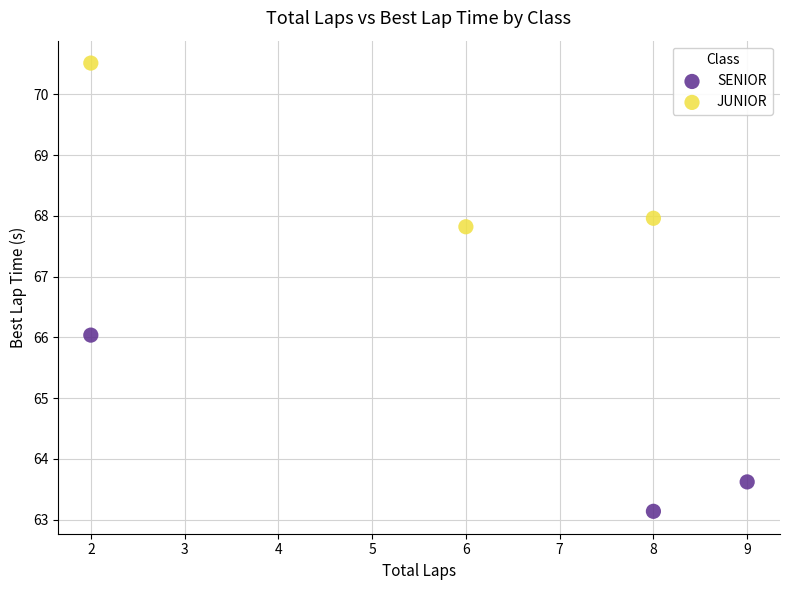

Which series reaches the minimum Y coordinate?

SENIOR